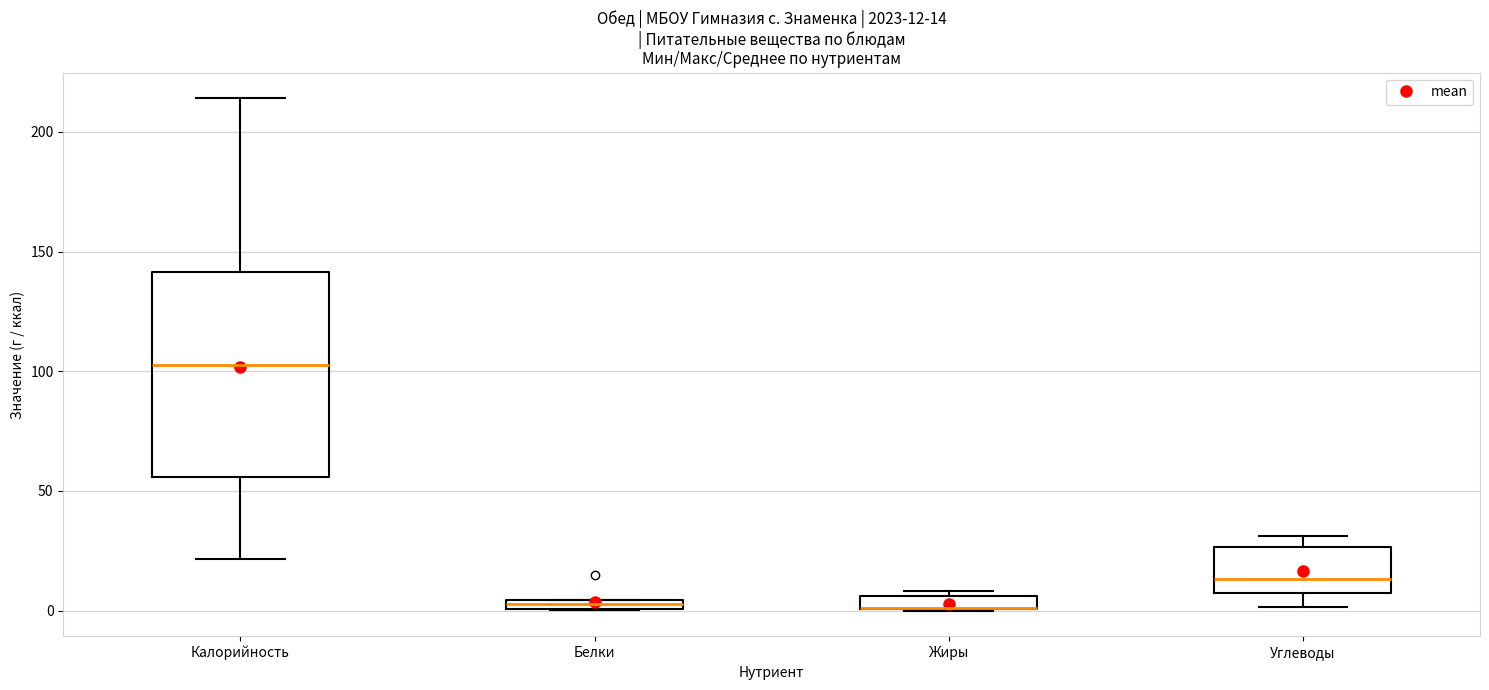

Comparing the boxes themselves (not the whiskers), which one is the tallest?

Калорийность